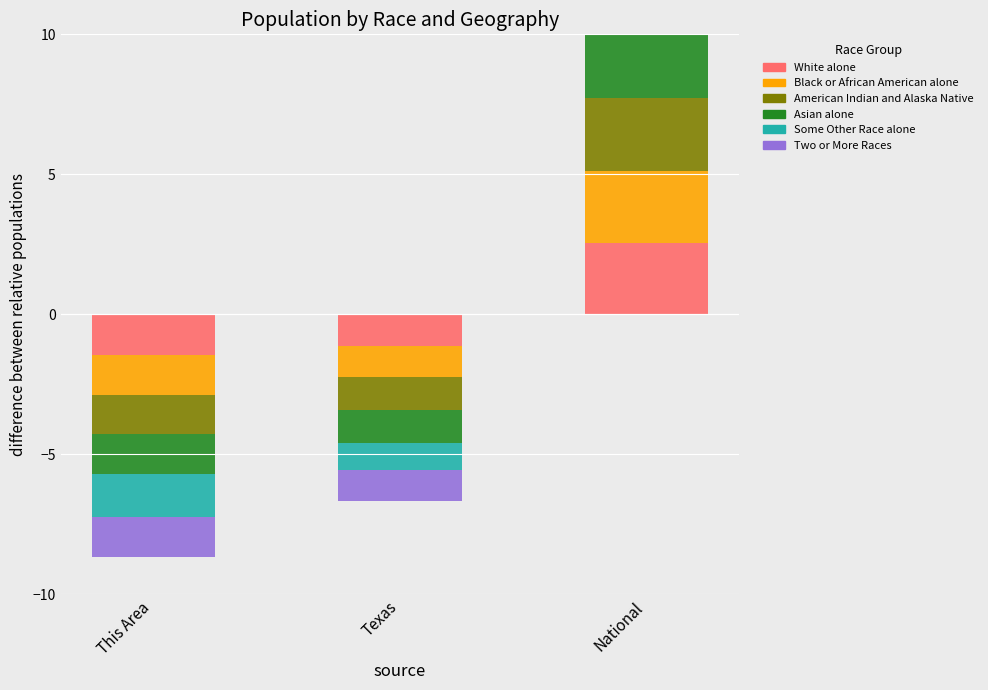

Which category has the lowest value in the American Indian and Alaska Native series?

This Area